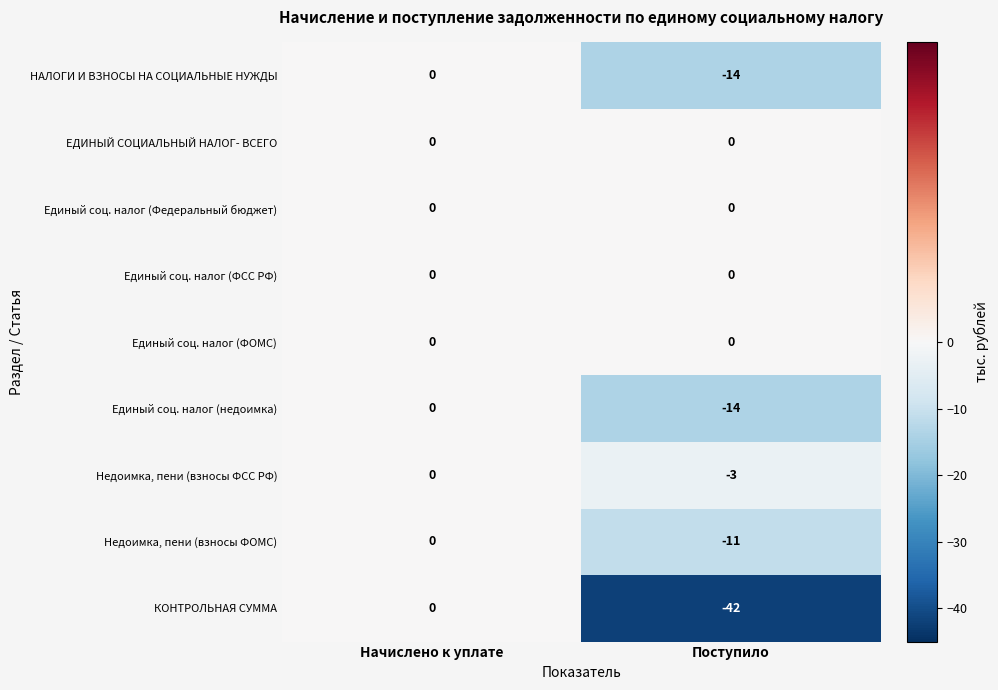

What is the sum of all Недоимка, пени (взносы ФСС РФ) values?

-3